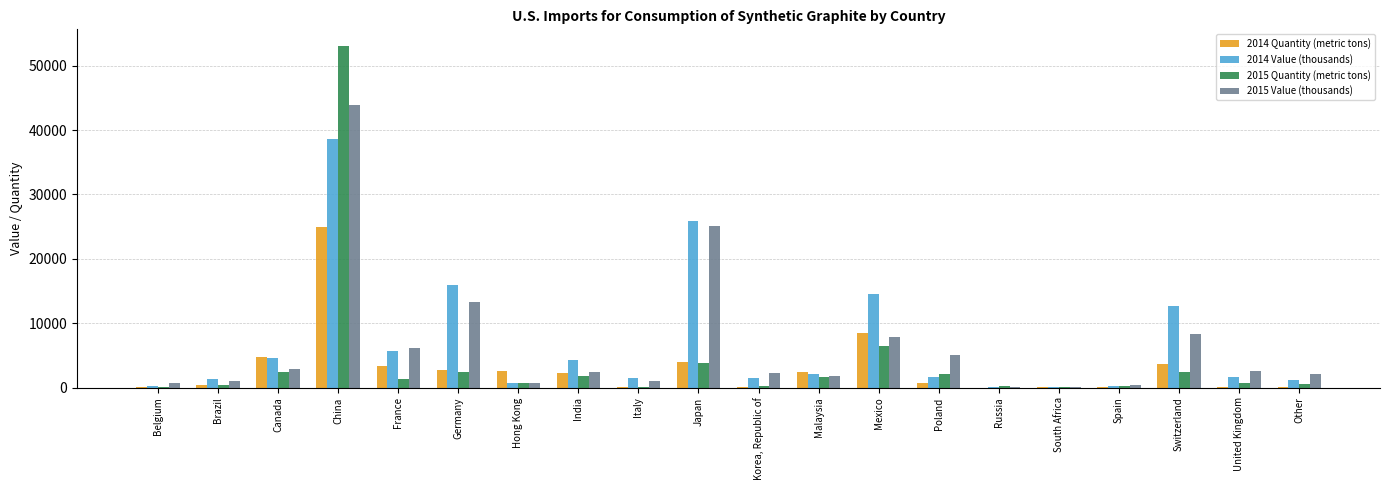

Where is 2015 Value (thousands) nearest to the value 21973?

Japan